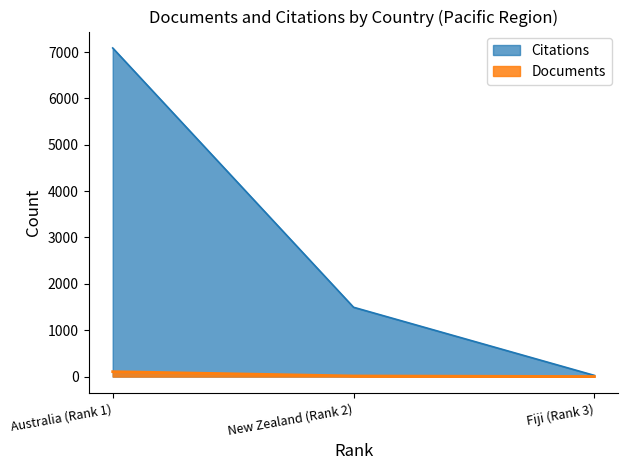

Rank the series by their maximum value, from lowest to highest.

Documents, Citations